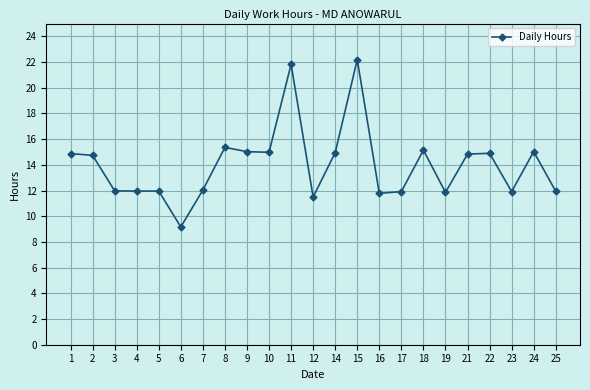

Is it true that the value at 11 is 21.8?

True